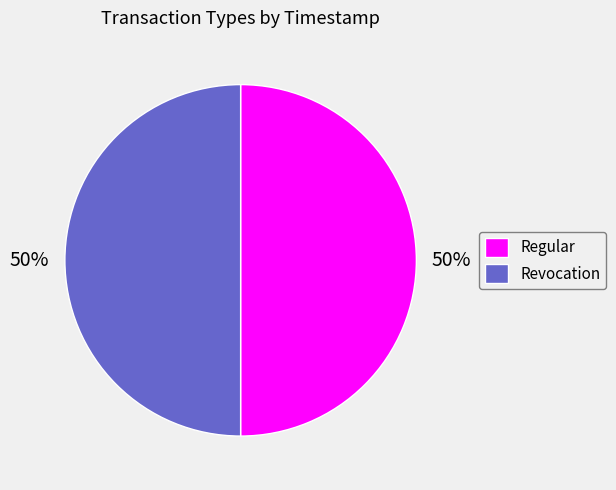

The Revocation slice represents 50% of the pie. True or false?

True